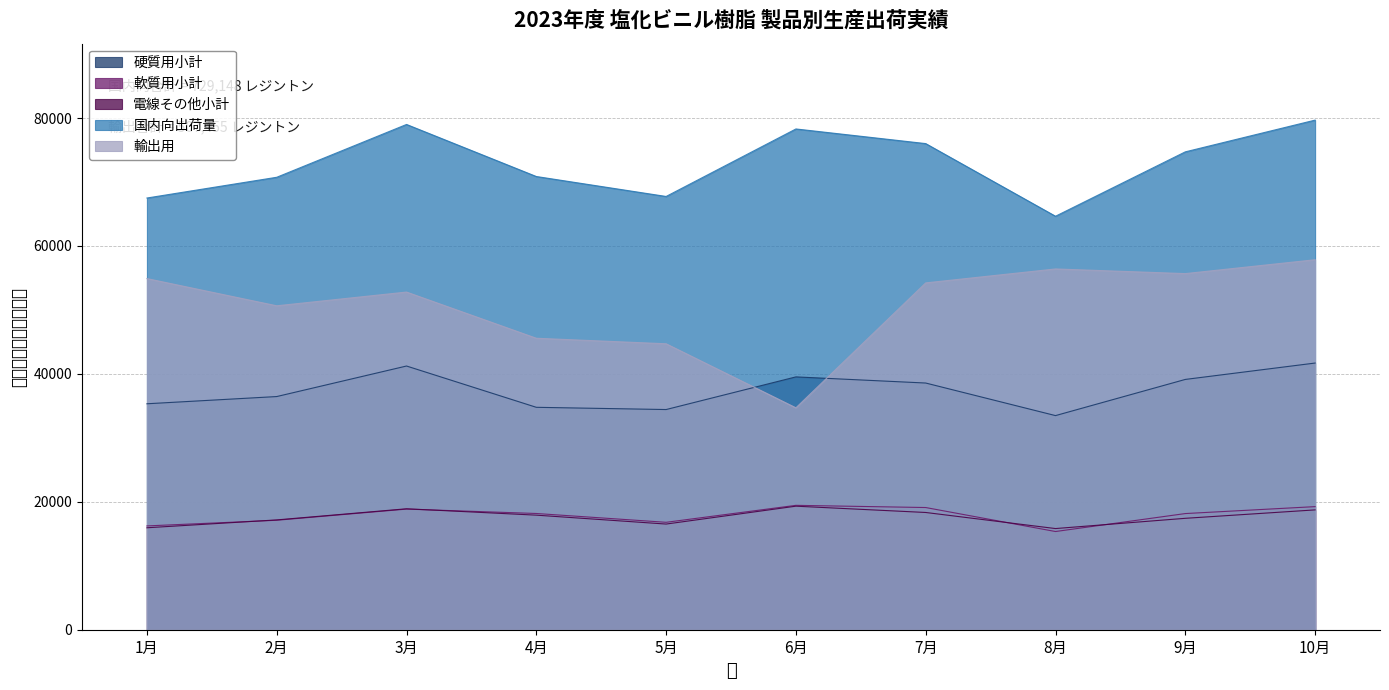

The value of 輸出用 at 10月 is 57845. True or false?

True